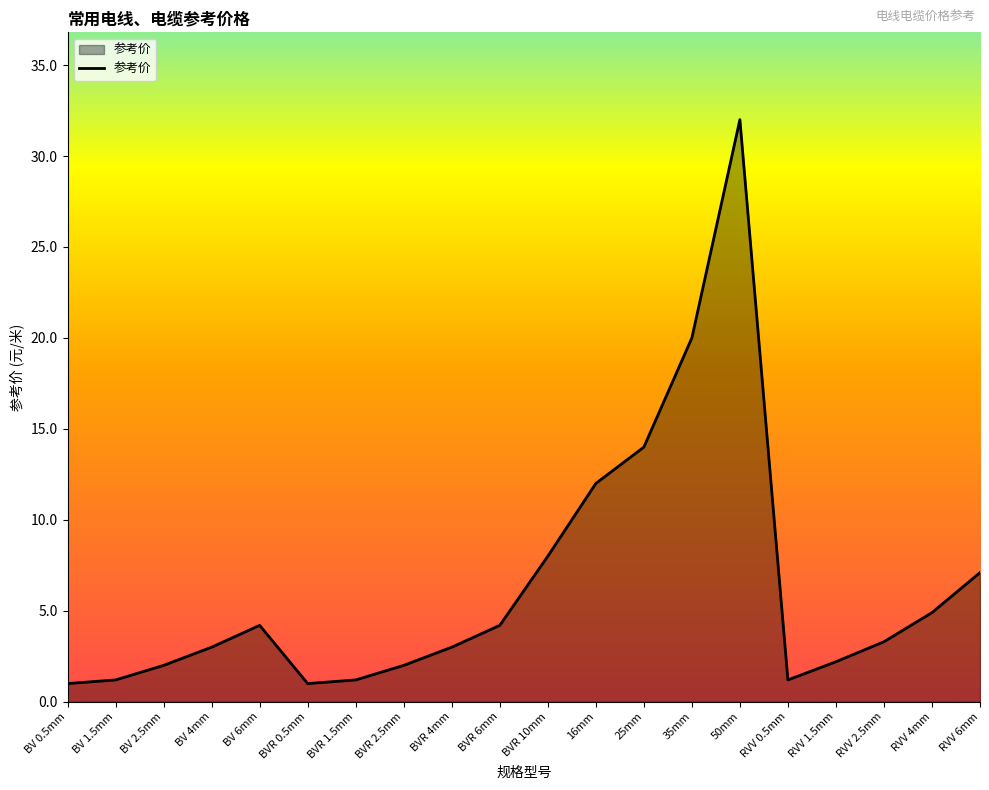

How many lines are shown in the chart?

1